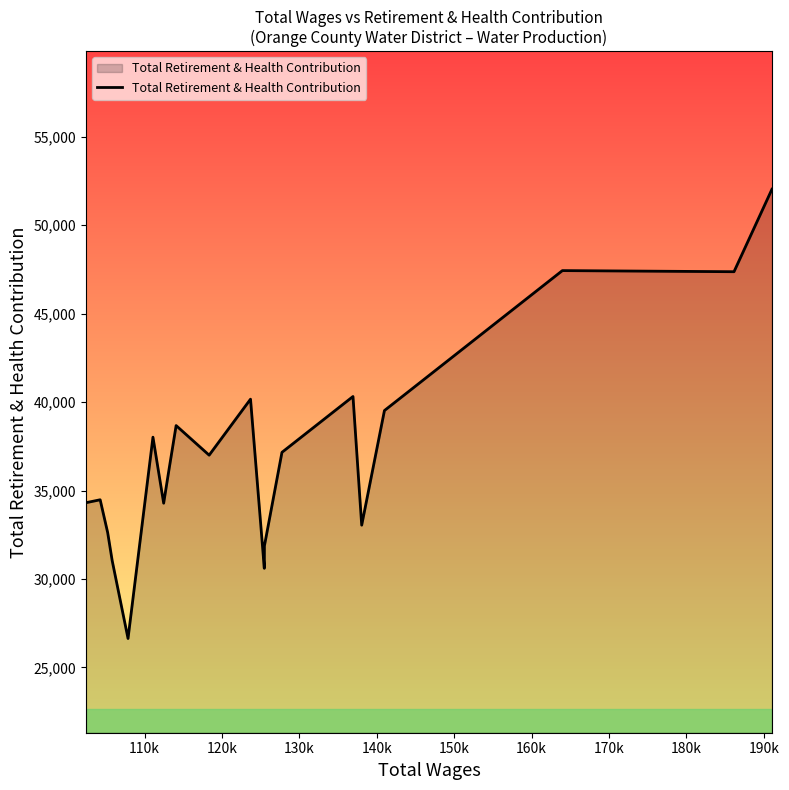

What is the maximum value shown in the chart?

52032